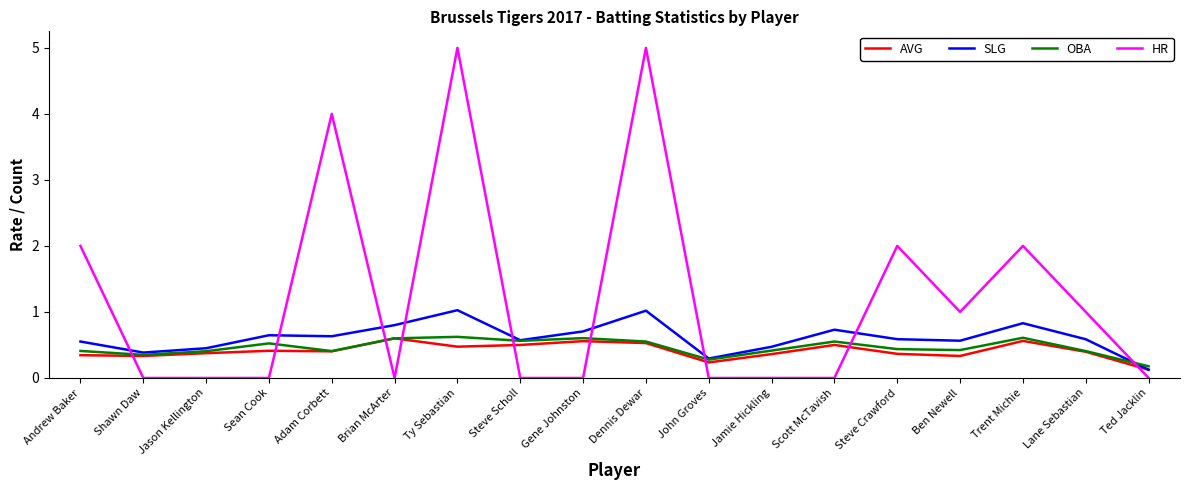

What is the minimum value for SLG?

0.1